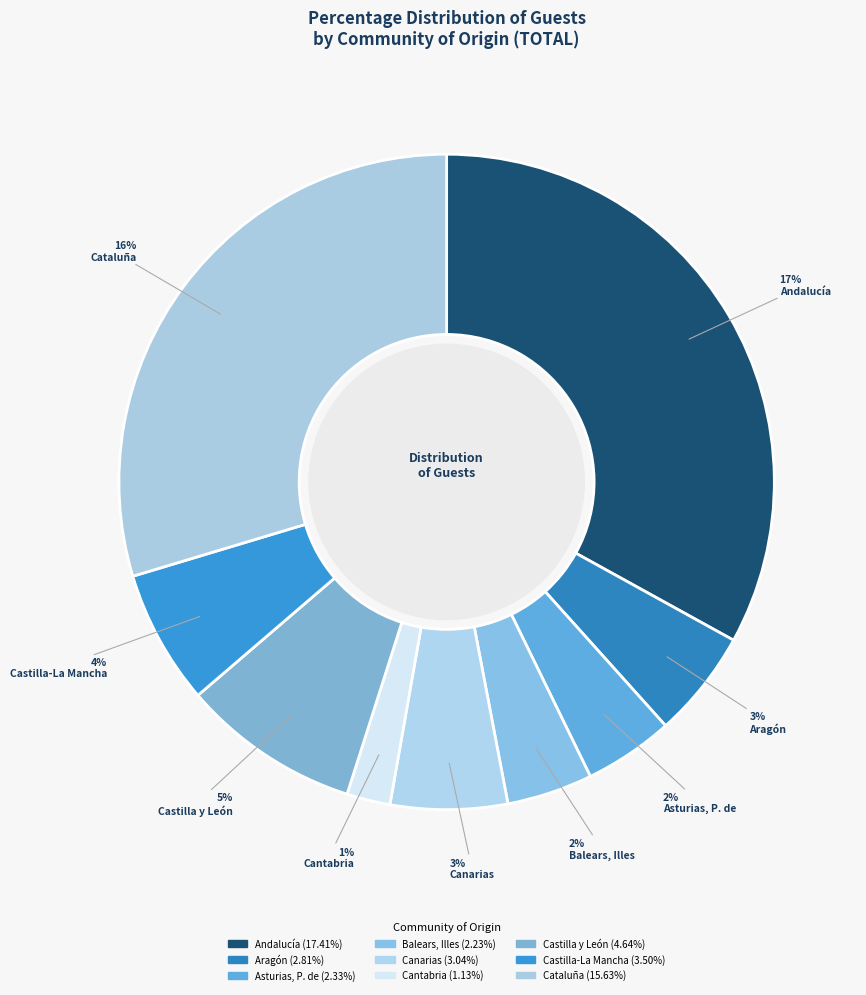

Is the sum of Cantabria and Castilla y León greater than half?

No